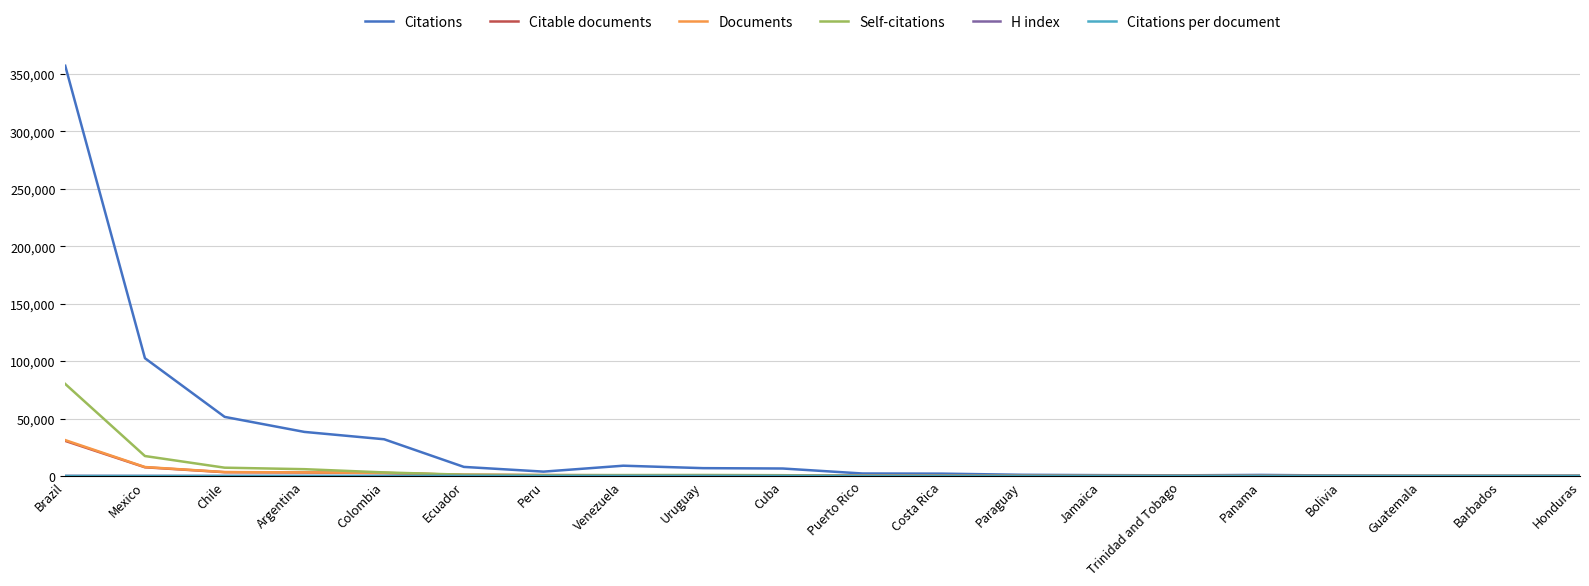

Which series has the largest total across all categories?

Citations